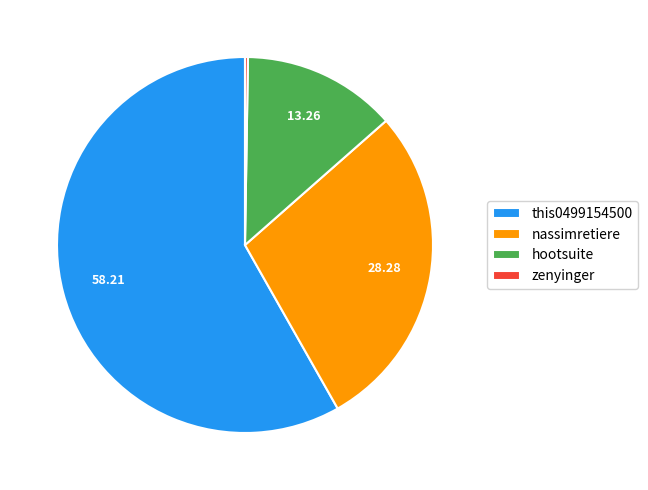

Is it true that this0499154500 is 58% of the pie?

True